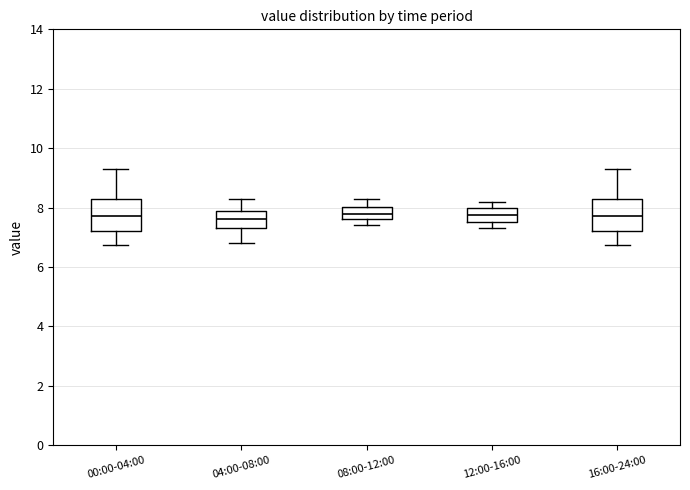

Reading left to right, transcribe this box plot: for each box, give where its median line is, the range the box spans, and where its two whiskers end, as read against the y-axis. The values are not printed on the chart, so give them approximately, as read against the axis.

00:00-04:00: median 7.8, box 7.2 to 8.4, whiskers 6.8 to 9.4
04:00-08:00: median 7.6, box 7.4 to 8.0, whiskers 6.8 to 8.4
08:00-12:00: median 7.8, box 7.6 to 8.0, whiskers 7.4 to 8.4
12:00-16:00: median 7.8, box 7.6 to 8.0, whiskers 7.4 to 8.2
16:00-24:00: median 7.8, box 7.2 to 8.4, whiskers 6.8 to 9.4